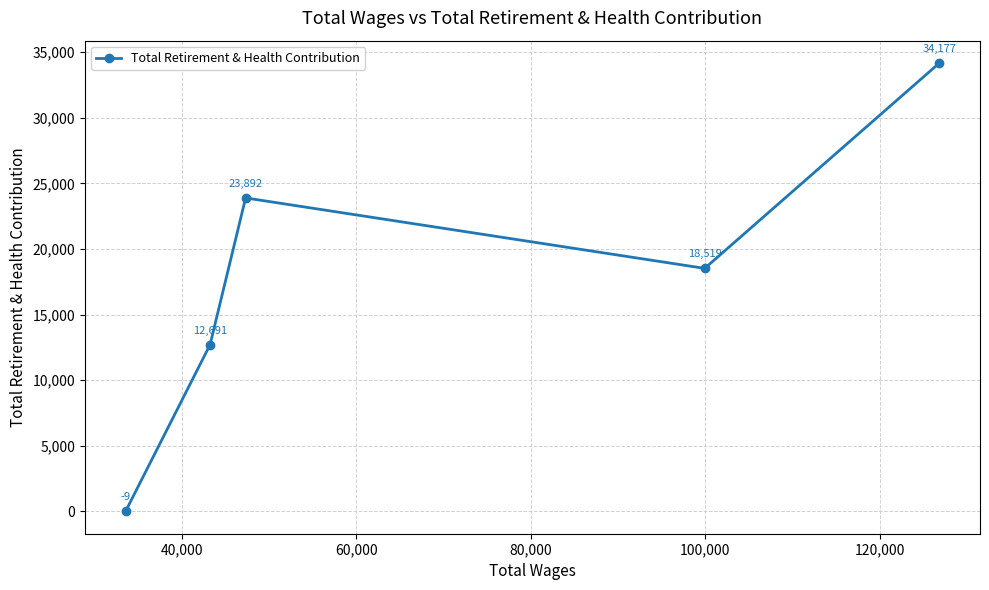

How many values are between 12691 and 23892?

3